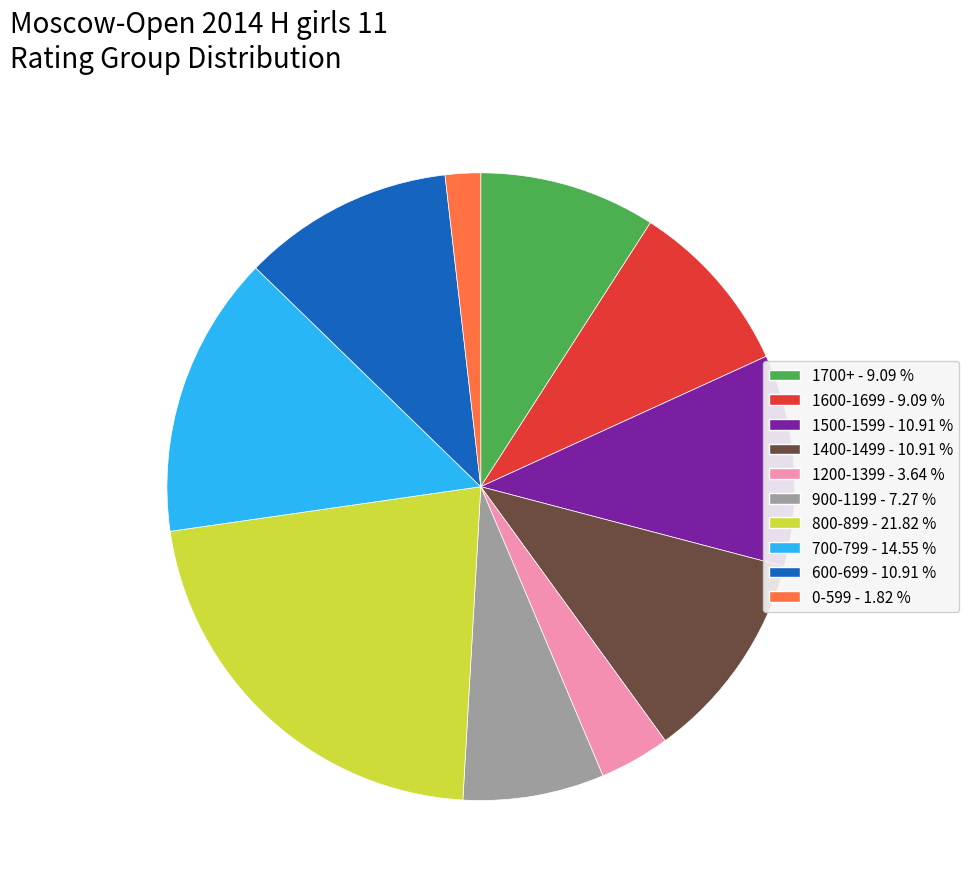

Does any single category account for the majority?

No